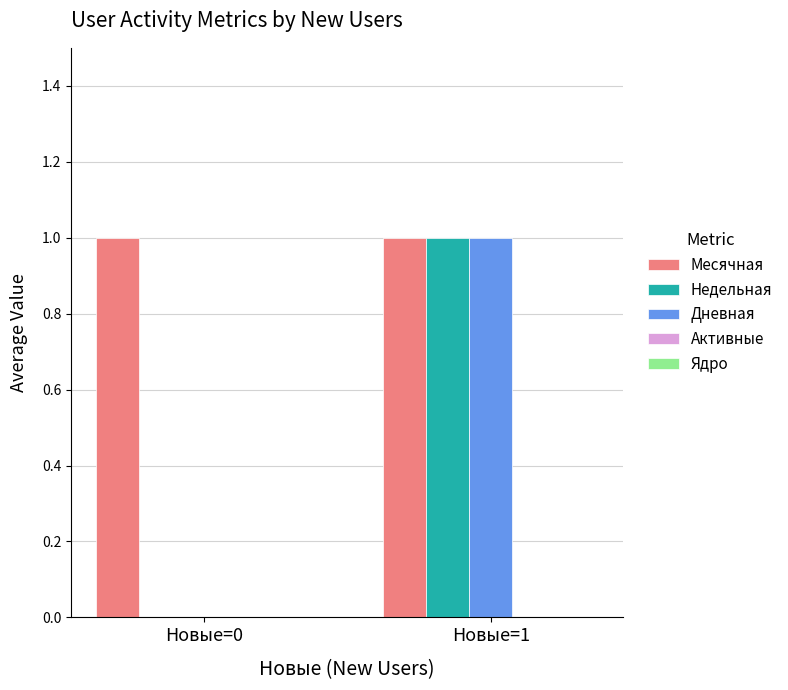

True or false: Дневная has a value of 0 at Новые=0.

True